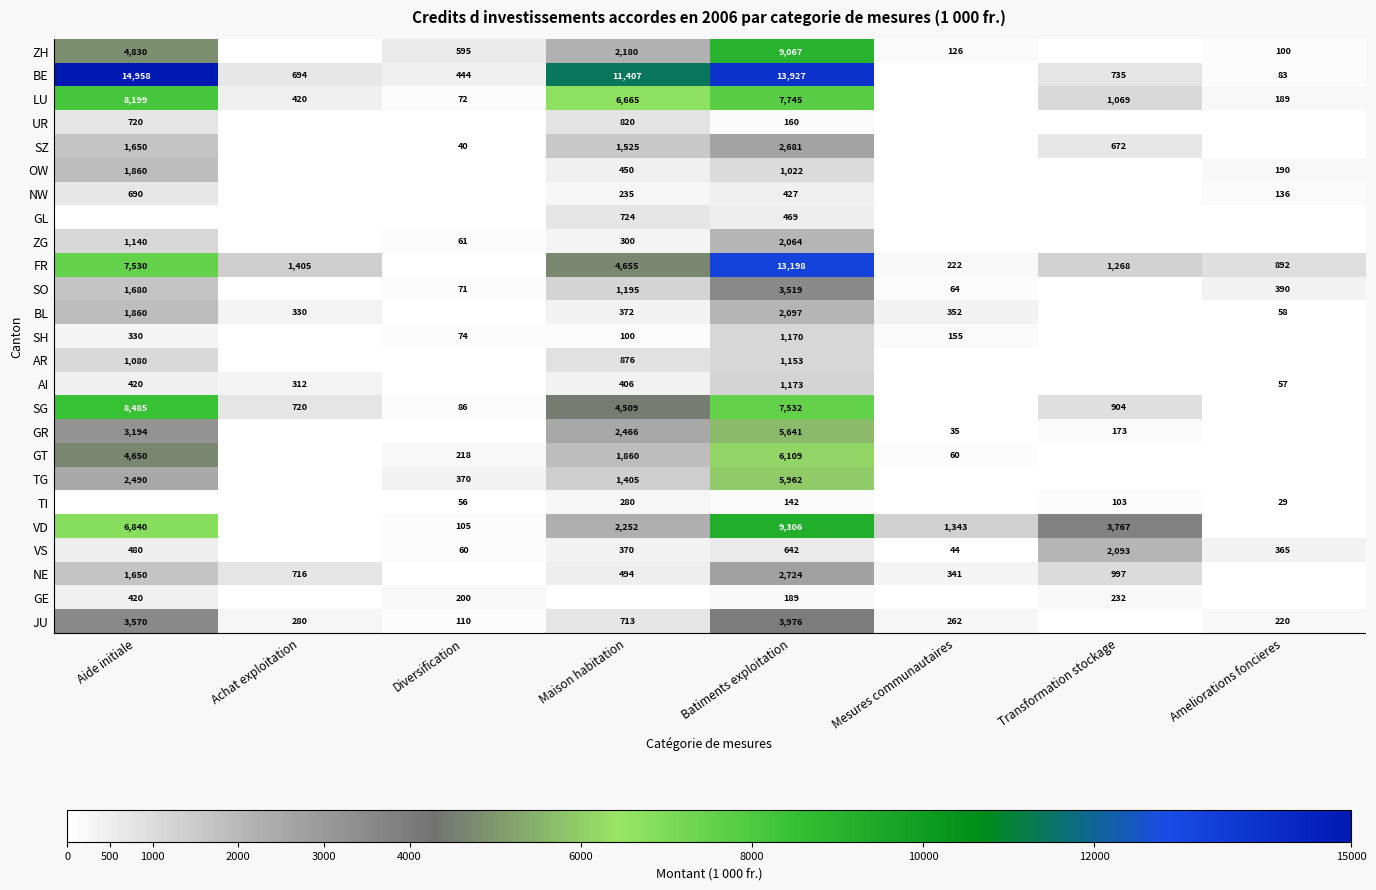

True or false: NW has a value of 197 at Aide initiale.

False